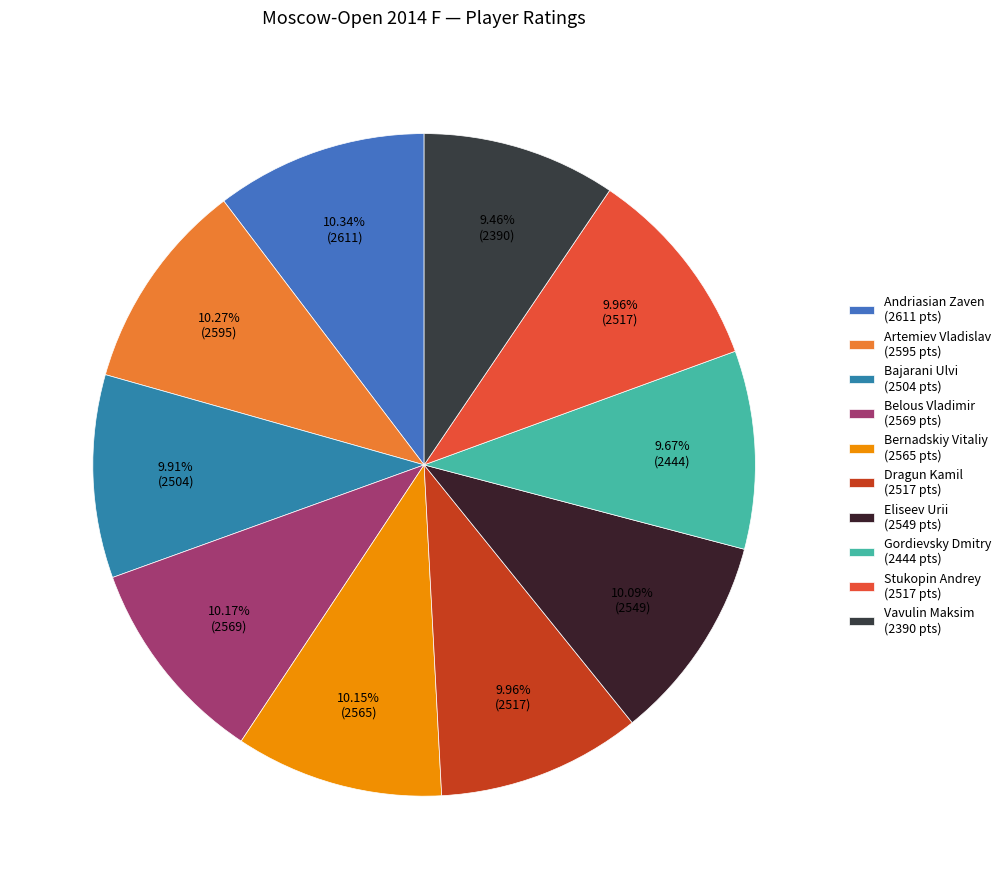

How many slices are in this pie chart?

10